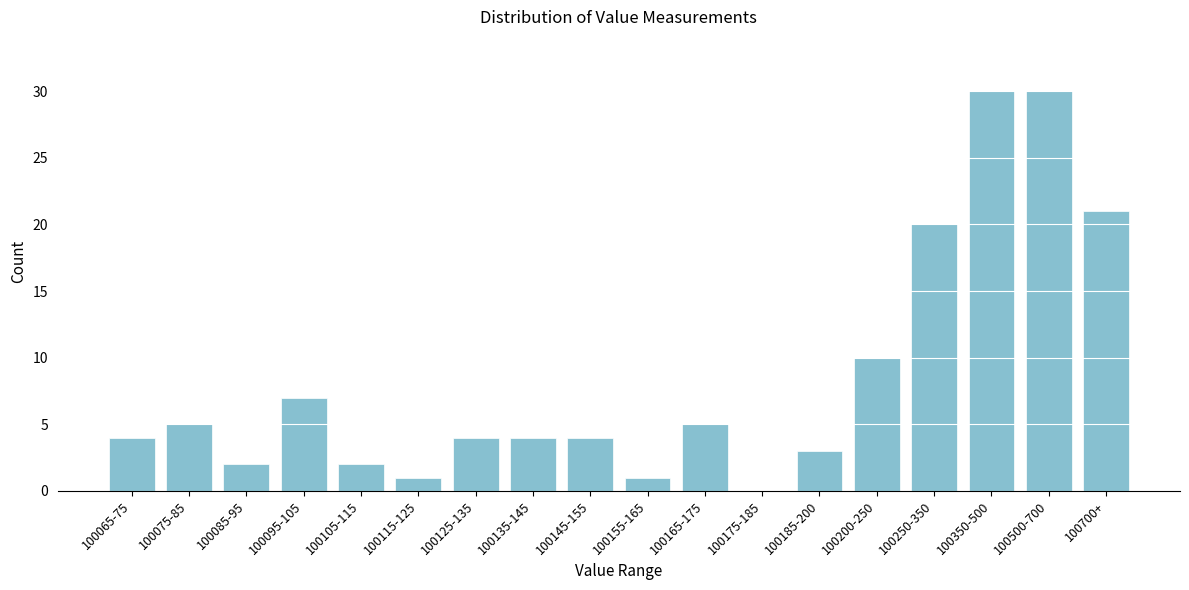

Reading left to right, extract all data points from this chart.

100065-75=4	100075-85=5	100085-95=2	100095-105=7	100105-115=2	100115-125=1	100125-135=4	100135-145=4	100145-155=4	100155-165=1	100165-175=5	100175-185=0	100185-200=3	100200-250=10	100250-350=20	100350-500=30	100500-700=30	100700+=21